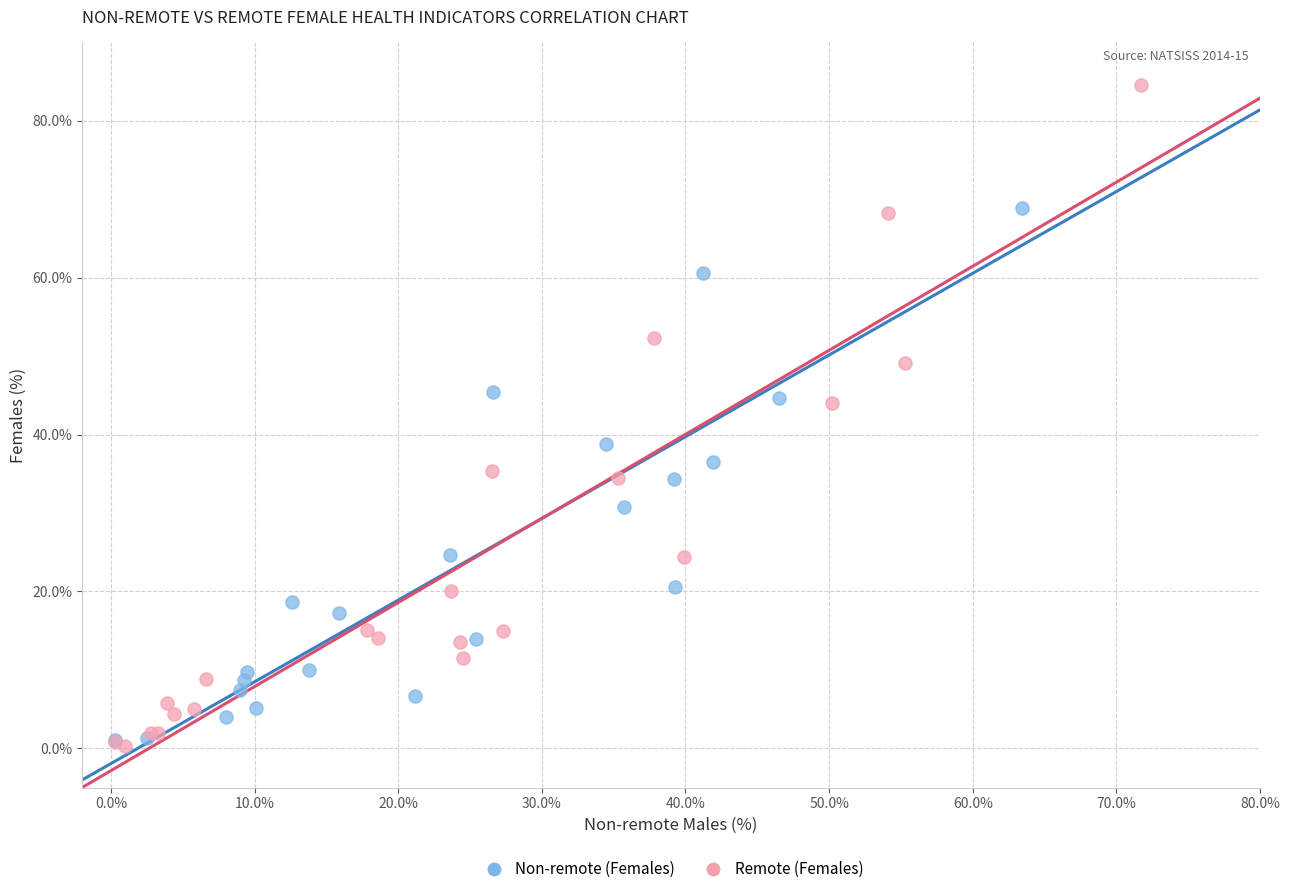

Which series contains the highest Y value?

Remote (Females)